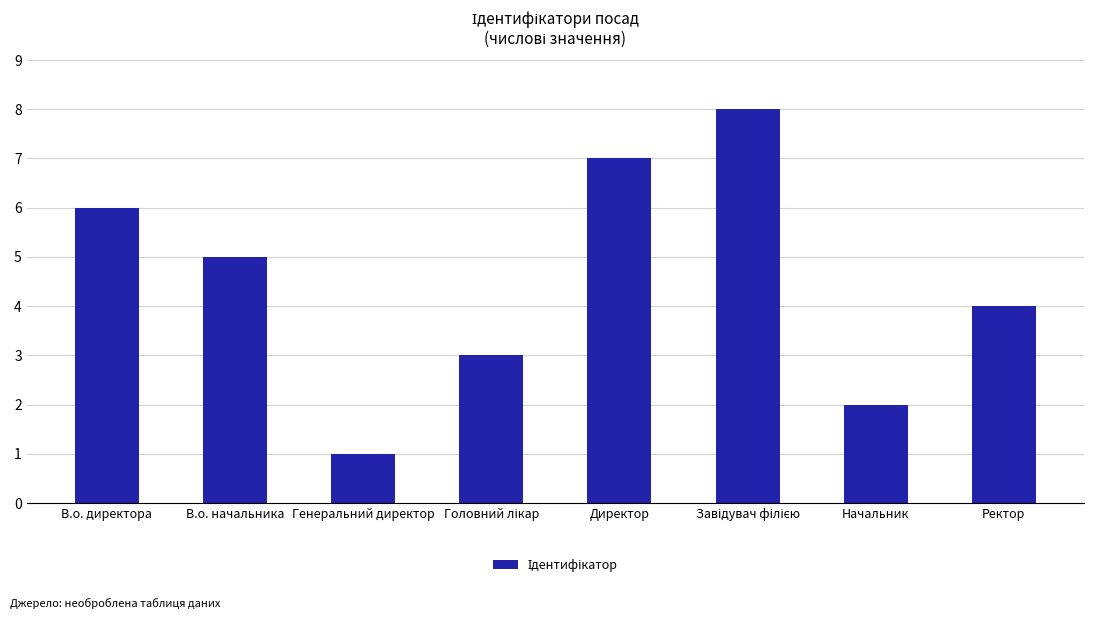

Where is the data nearest to the value 4?

Ректор